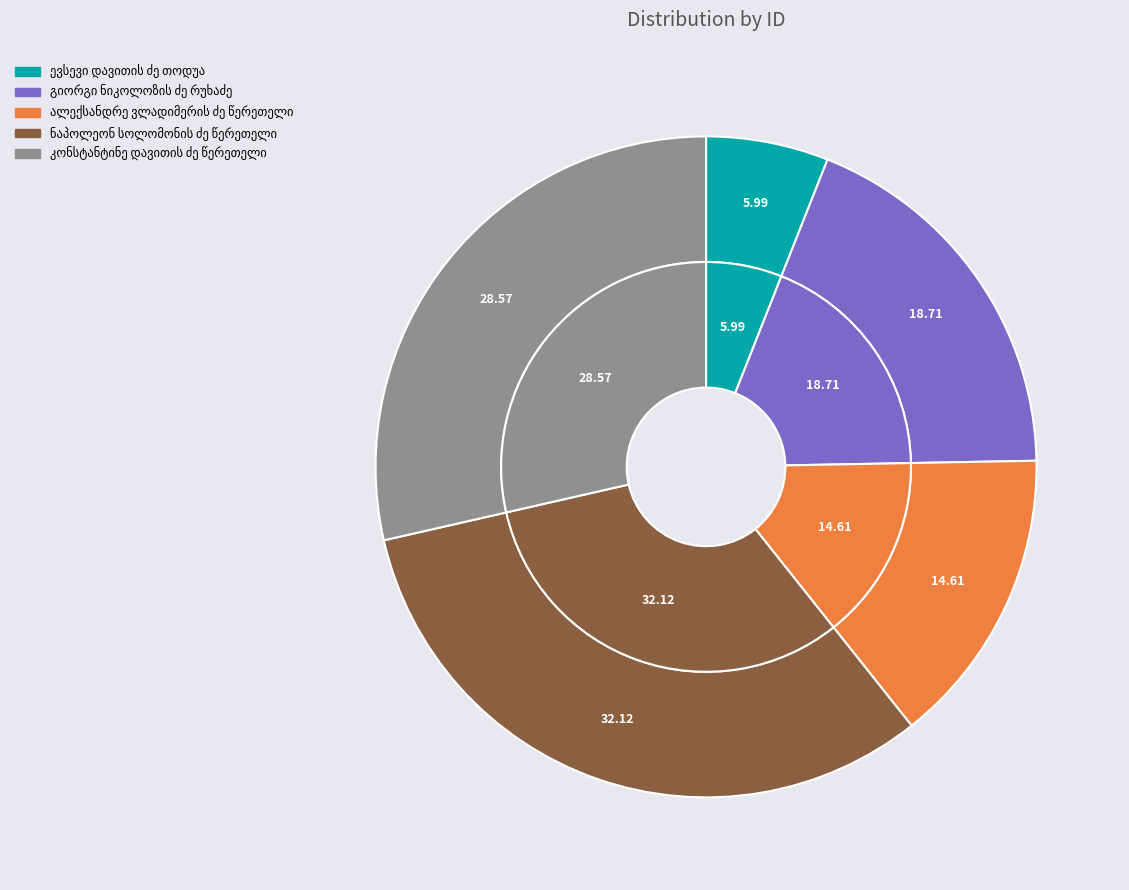

Is there a majority slice in this chart?

No